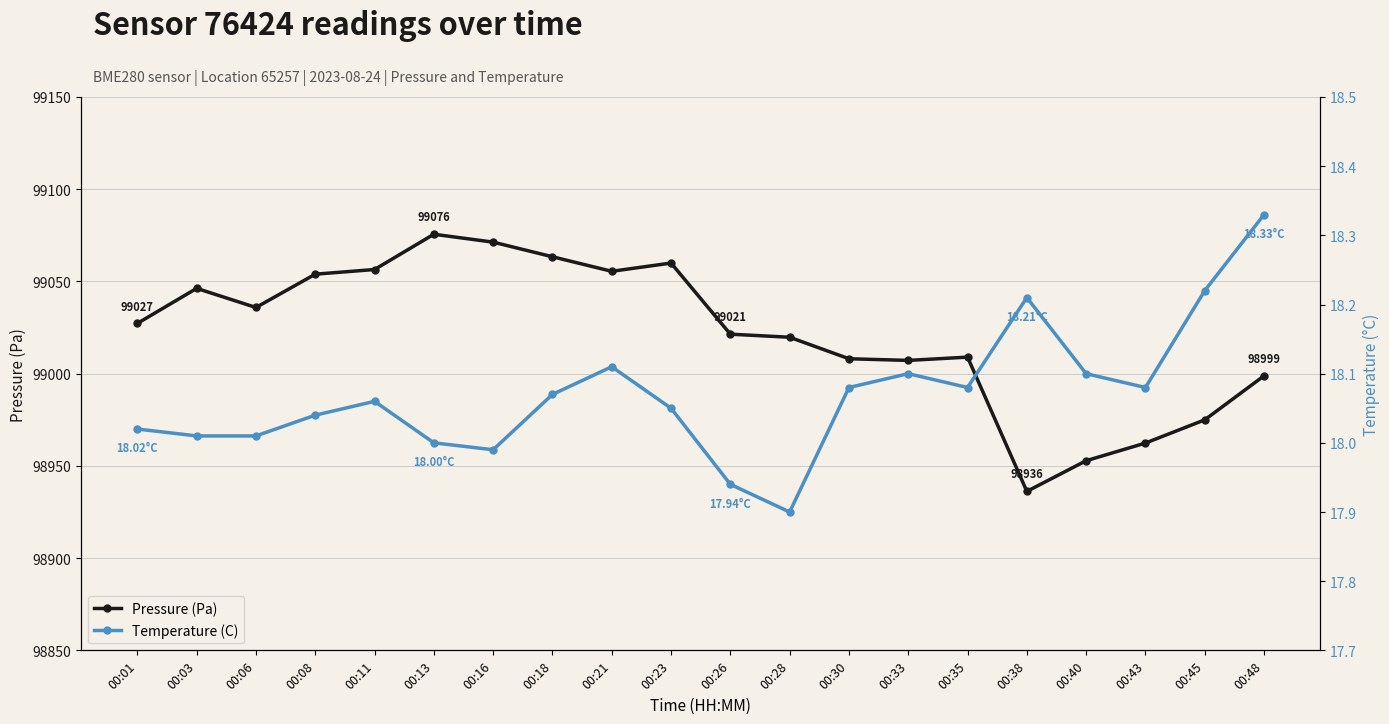

What is the total value across all series at 00:23?

99078.0